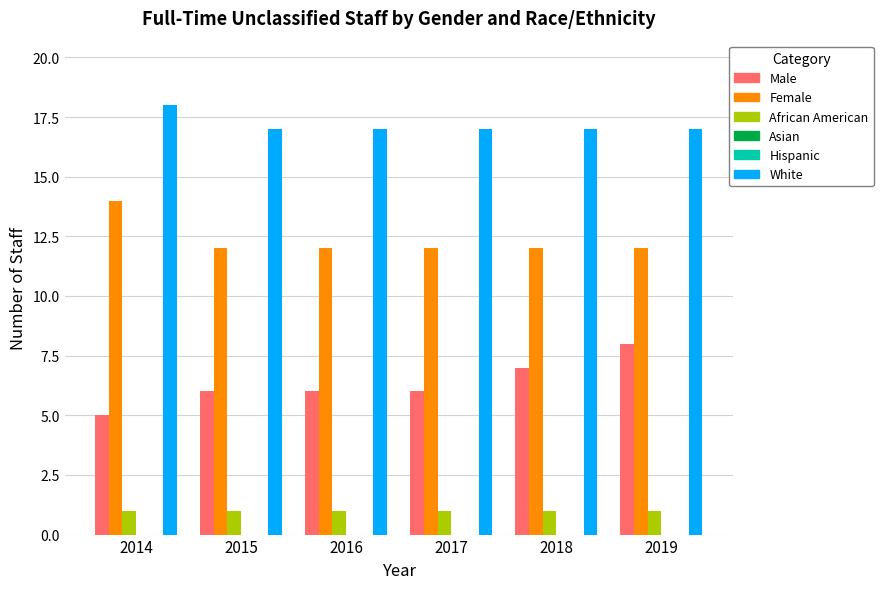

What is the approximate value of African American at 2014?

1